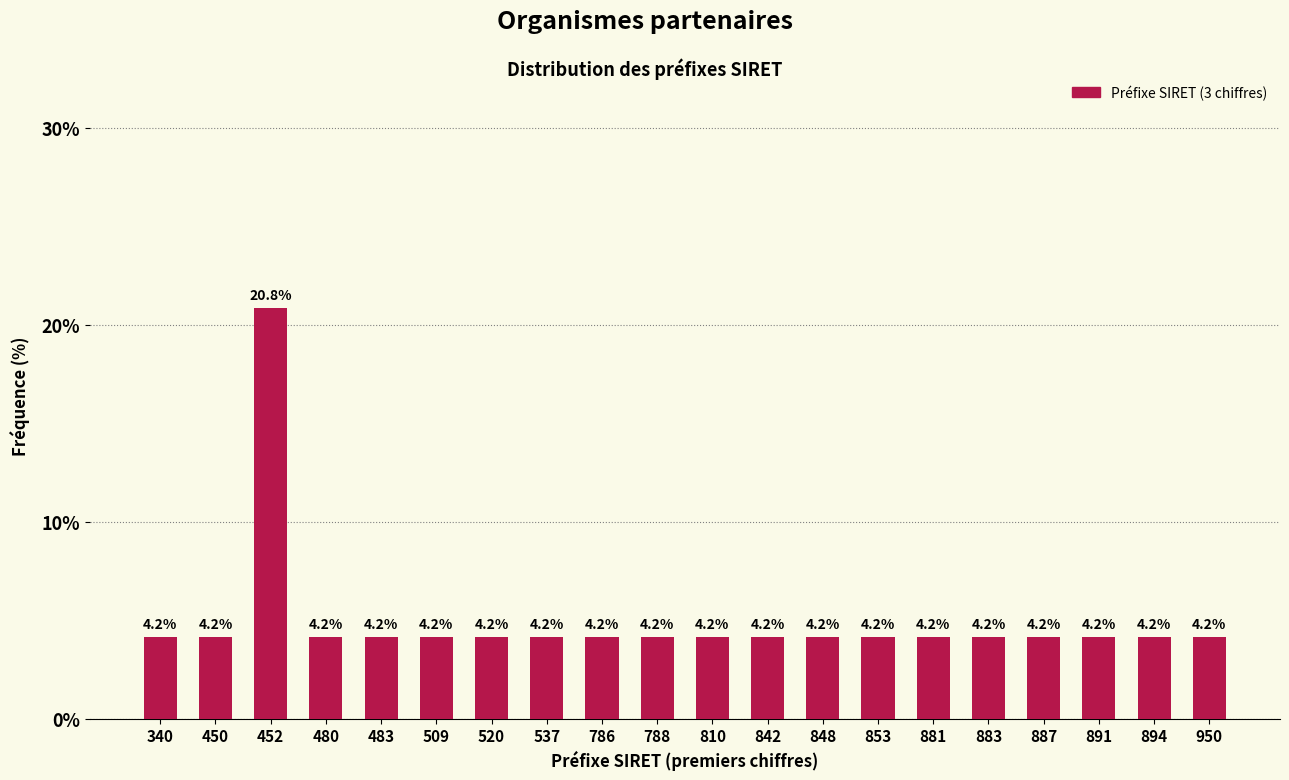

Reading left to right, transcribe all the data shown in this chart.

4.2	4.2	20.8	4.2	4.2	4.2	4.2	4.2	4.2	4.2	4.2	4.2	4.2	4.2	4.2	4.2	4.2	4.2	4.2	4.2